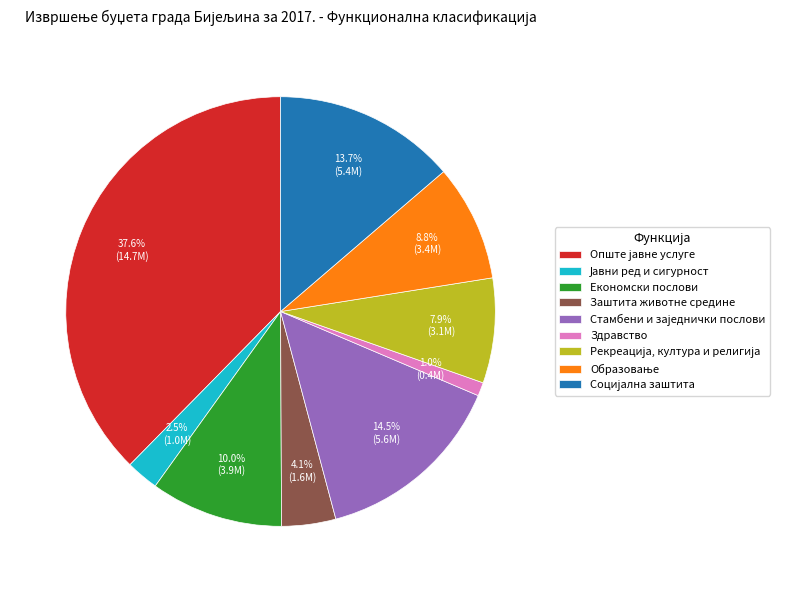

What percentage is NOT represented by Здравство?

99.0%